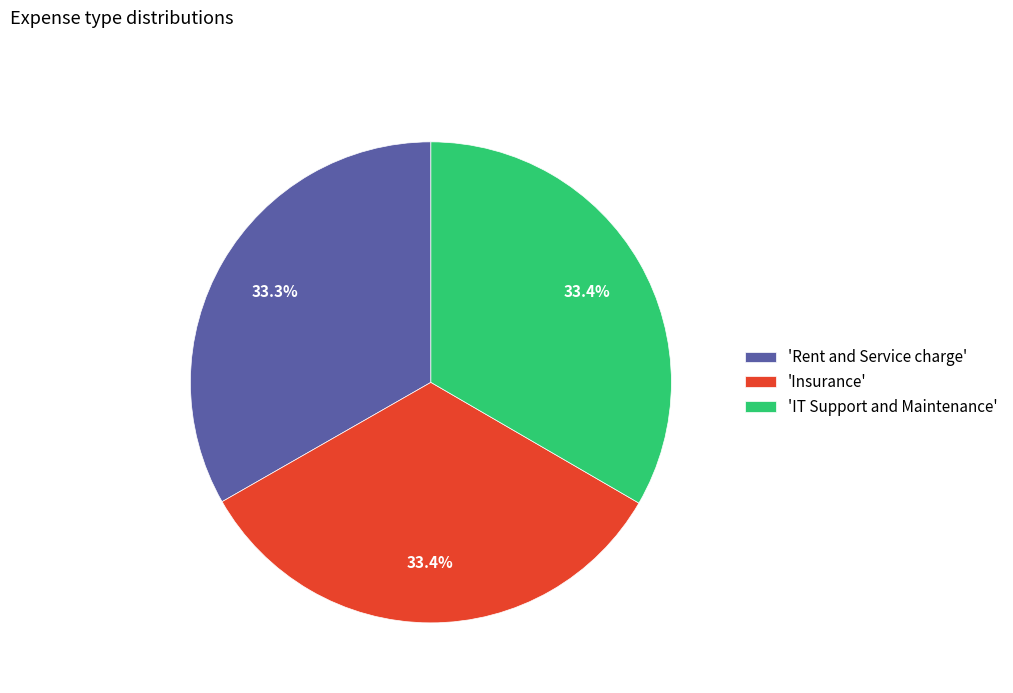

To the nearest percent, what is the average slice percentage?

33%